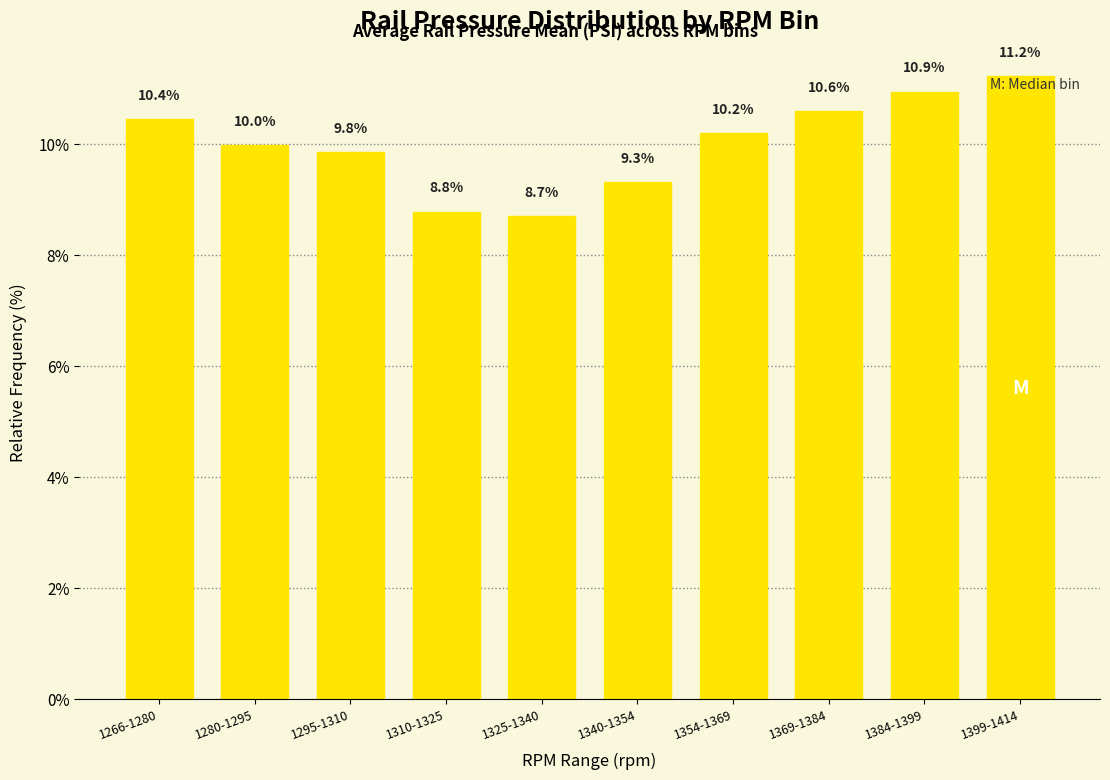

How many values are below 10?

5